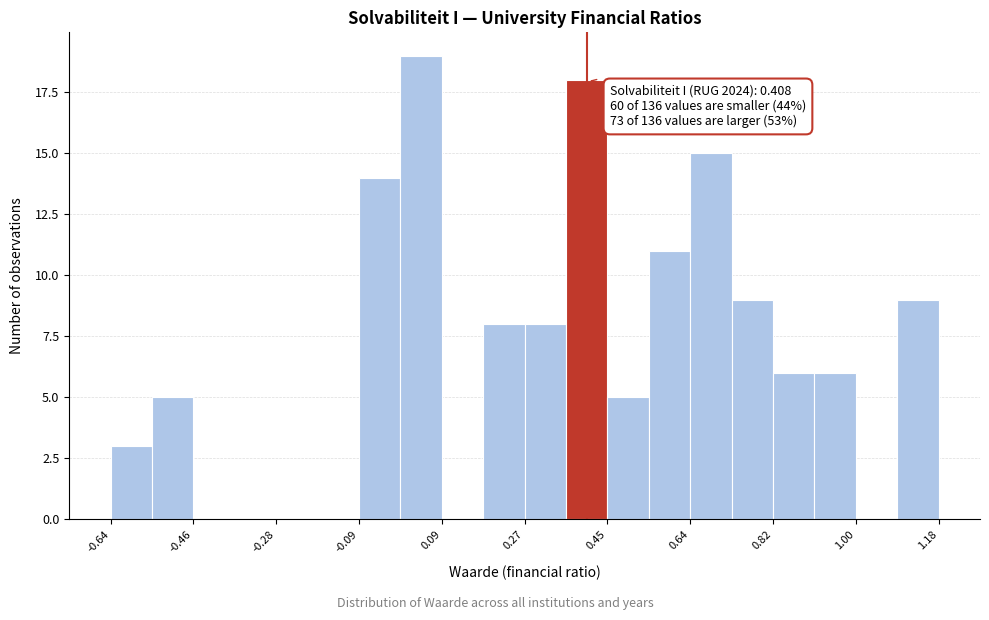

Over which range of the x-axis is the bar tallest?

0.00 to 0.08